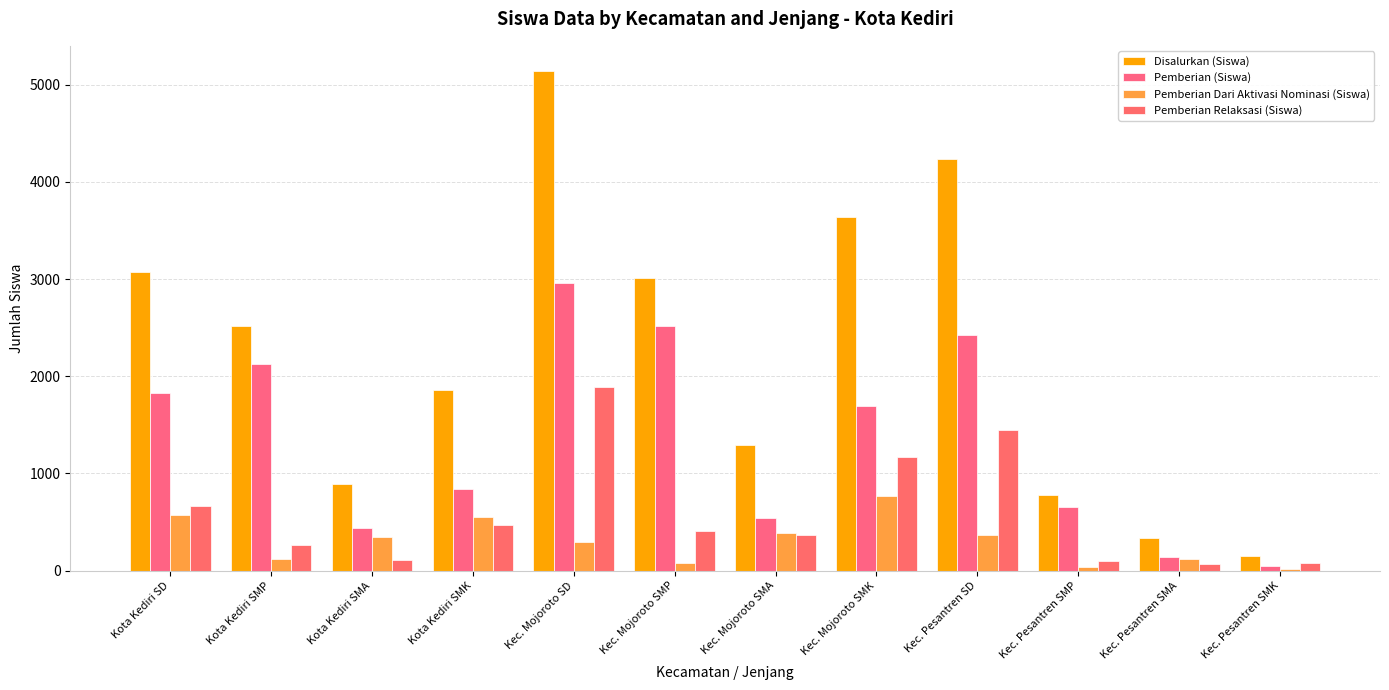

Which series has the widest spread of values?

Disalurkan (Siswa)